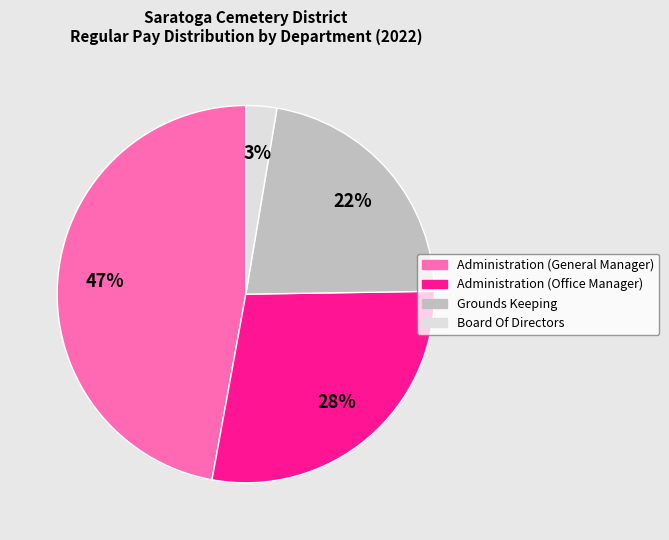

Is Administration (General Manager) the majority of the pie?

No